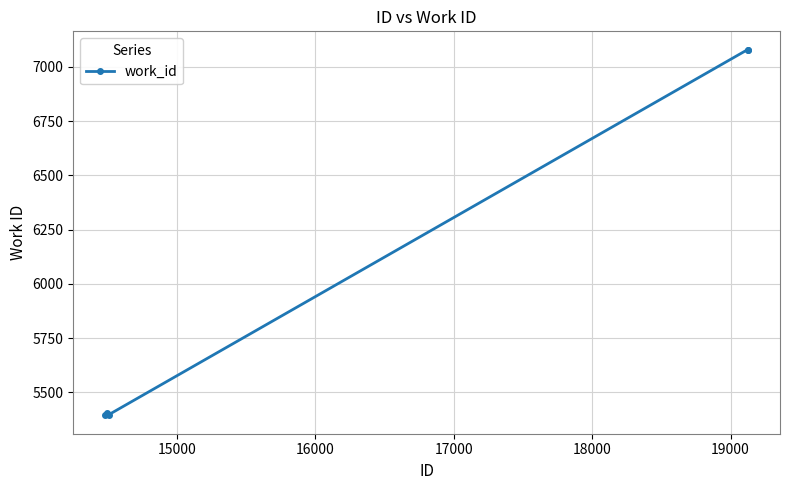

What is the greatest value displayed?

7080